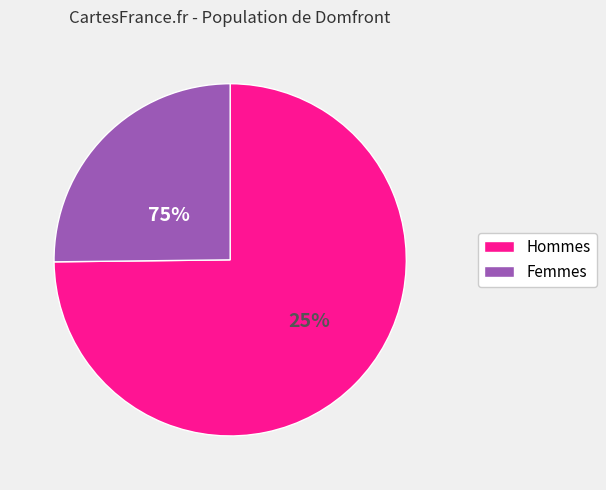

Is 9 the majority of the pie?

No